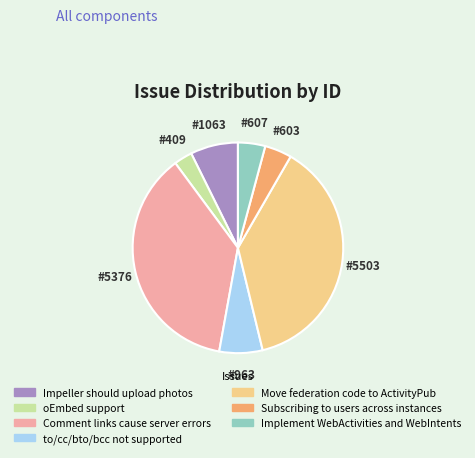

Which category has the smallest portion of the pie?

oEmbed support